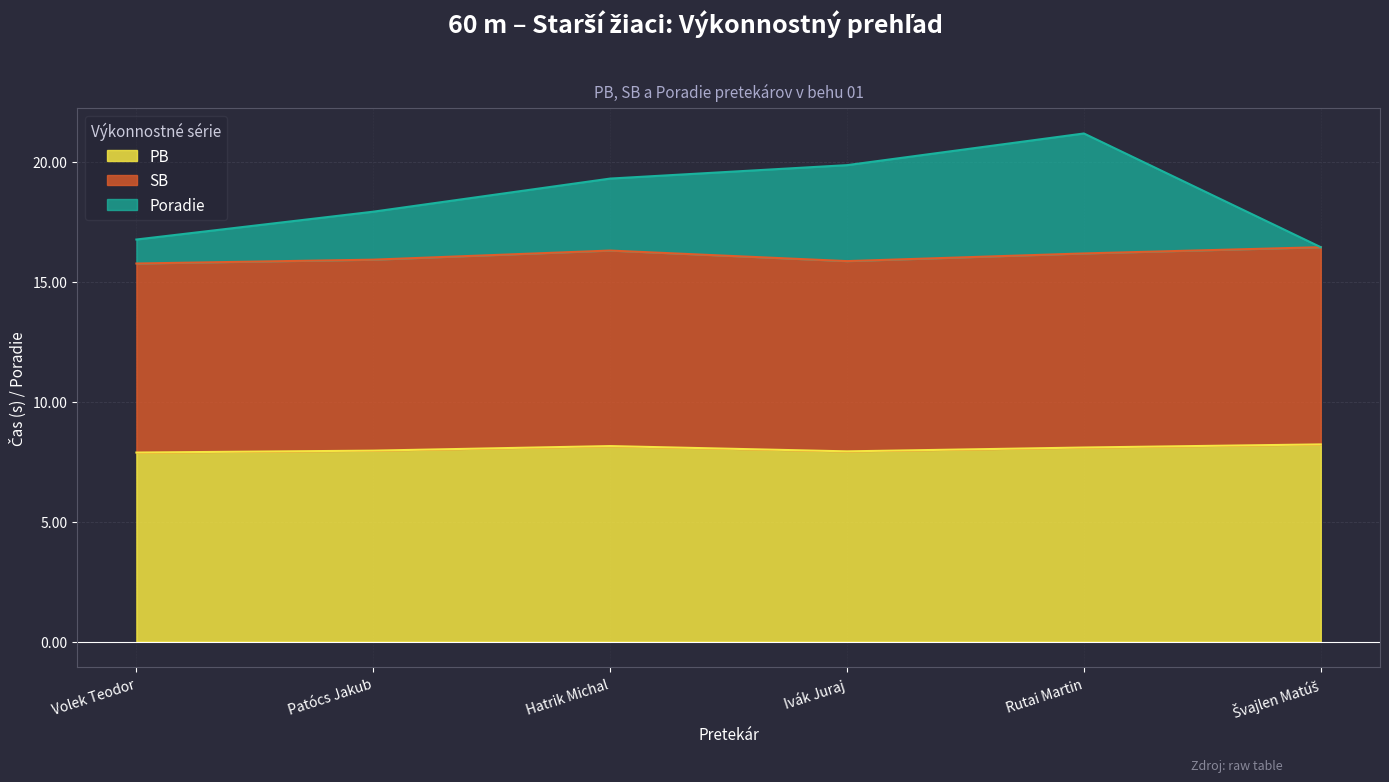

At which label is SB closest to 16?

Patócs Jakub